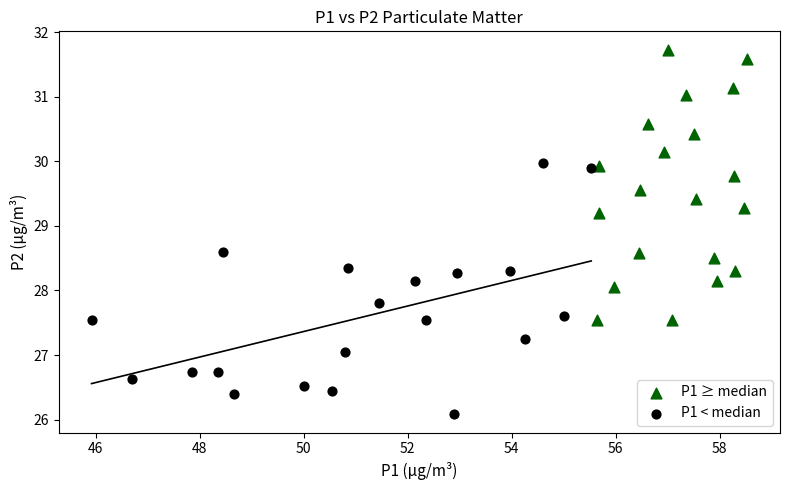

Which series reaches the minimum Y coordinate?

P1 < median